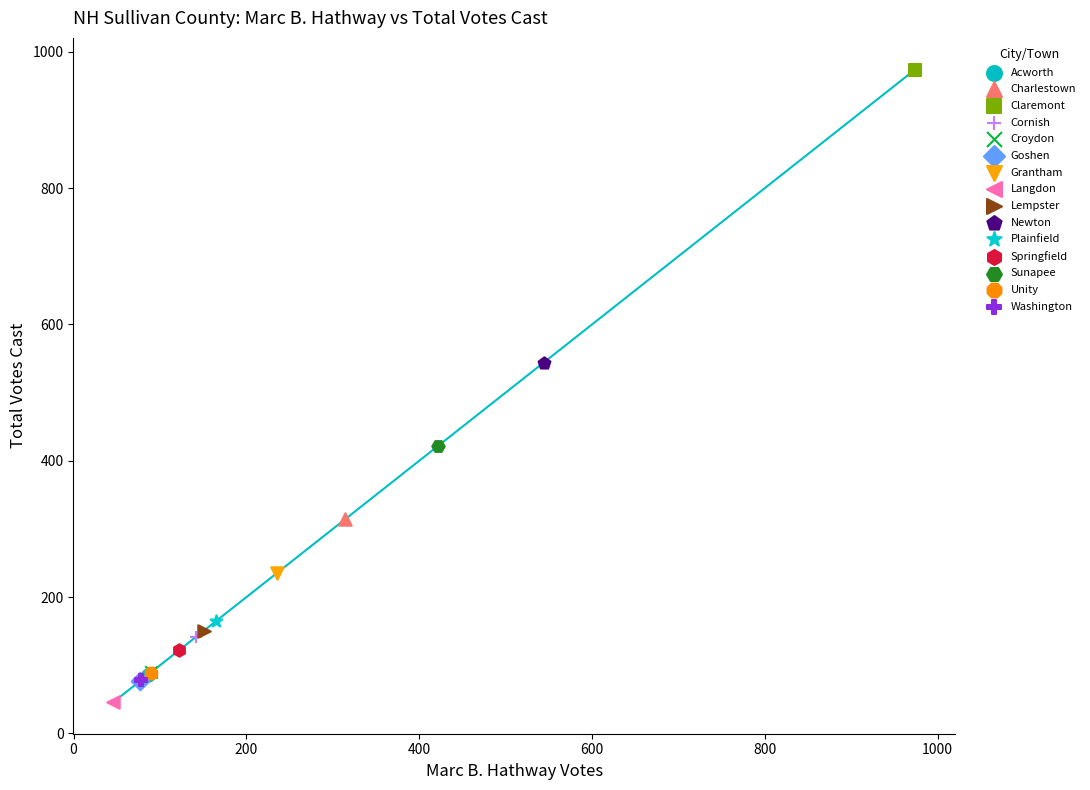

What are all the series names shown in the legend?

Acworth, Charlestown, Claremont, Cornish, Croydon, Goshen, Grantham, Langdon, Lempster, Newton, Plainfield, Springfield, Sunapee, Unity, Washington